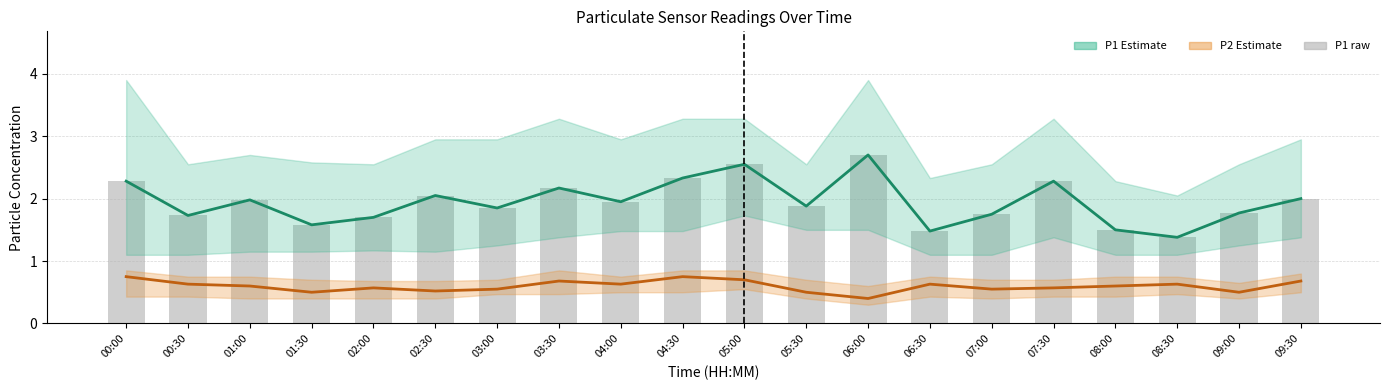

Rank the categories by P2 mean value from lowest to highest.

06:00, 01:30, 05:30, 09:00, 02:30, 03:00, 07:00, 02:00, 07:30, 01:00, 08:00, 00:30, 04:00, 06:30, 08:30, 03:30, 09:30, 05:00, 00:00, 04:30